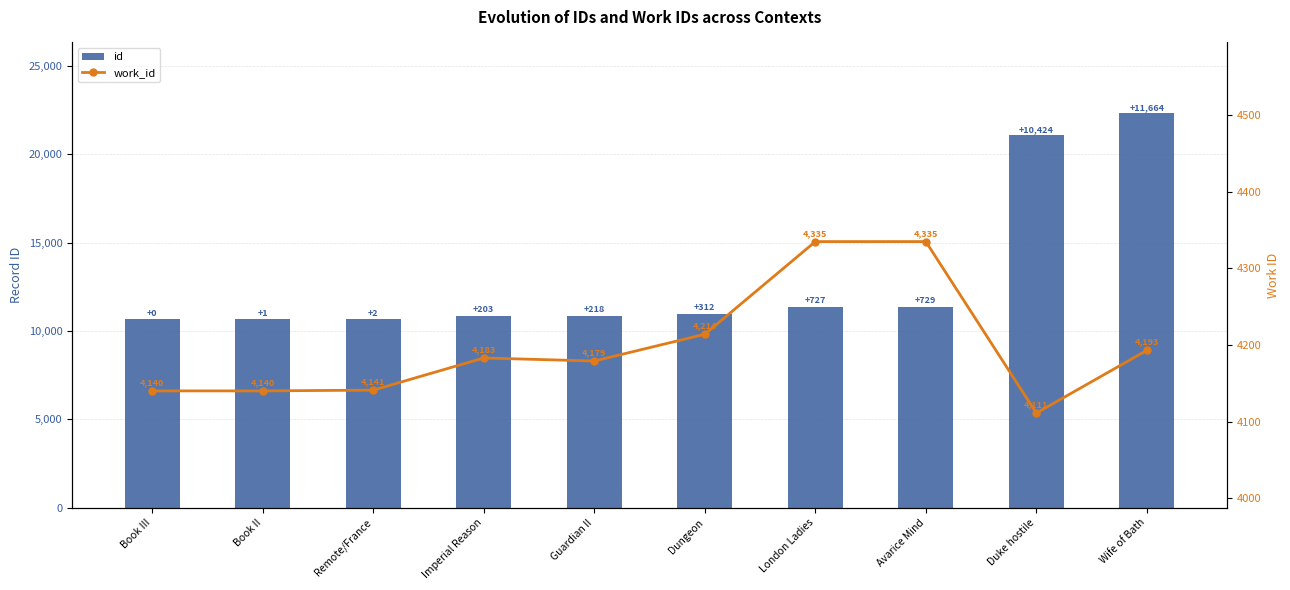

Which series has the largest total across all categories?

id